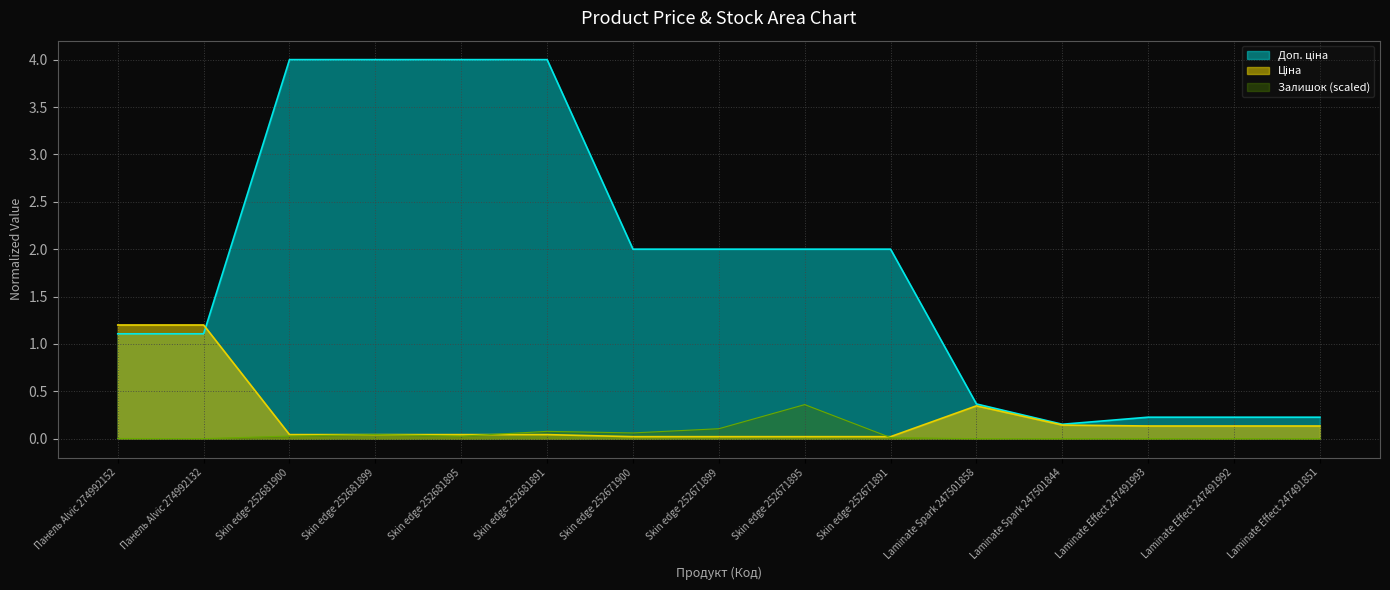

Reading right to left, transcribe all the data shown in this chart.

Ціна: Laminate Effect 247491851=0.1	Laminate Effect 247491992=0.1	Laminate Effect 247491993=0.1	Laminate Spark 247501844=0.1	Laminate Spark 247501858=0.3	Skin edge 252671891=0.0	Skin edge 252671895=0.0	Skin edge 252671899=0.0	Skin edge 252671900=0.0	Skin edge 252681891=0.0	Skin edge 252681895=0.0	Skin edge 252681899=0.0	Skin edge 252681900=0.0	Панель Alvic 274992132=1.2	Панель Alvic 274992152=1.2
Доп. ціна: Laminate Effect 247491851=0.2	Laminate Effect 247491992=0.2	Laminate Effect 247491993=0.2	Laminate Spark 247501844=0.2	Laminate Spark 247501858=0.4	Skin edge 252671891=2.0	Skin edge 252671895=2.0	Skin edge 252671899=2.0	Skin edge 252671900=2.0	Skin edge 252681891=4.0	Skin edge 252681895=4.0	Skin edge 252681899=4.0	Skin edge 252681900=4.0	Панель Alvic 274992132=1.1	Панель Alvic 274992152=1.1
Залишок: Laminate Effect 247491851=0.0	Laminate Effect 247491992=0.0	Laminate Effect 247491993=0.0	Laminate Spark 247501844=0.0	Laminate Spark 247501858=0.0	Skin edge 252671891=0.0	Skin edge 252671895=0.4	Skin edge 252671899=0.1	Skin edge 252671900=0.1	Skin edge 252681891=0.1	Skin edge 252681895=0.0	Skin edge 252681899=0.0	Skin edge 252681900=0.0	Панель Alvic 274992132=0.0	Панель Alvic 274992152=0.0